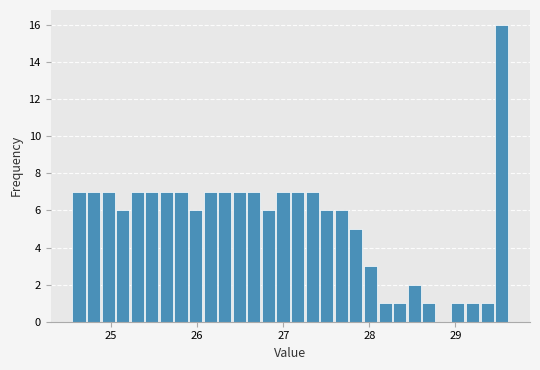

Around what value on the x-axis is the tallest bar? Give the approximate position of its centre, as read against the axis.

29.5